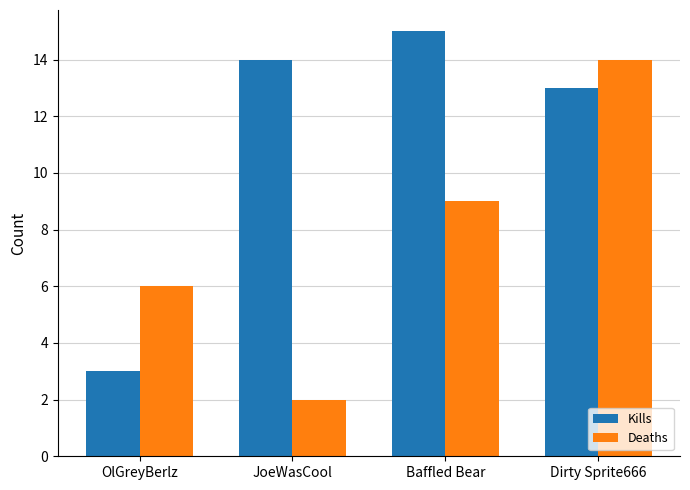

How many categories are shown in the chart?

4